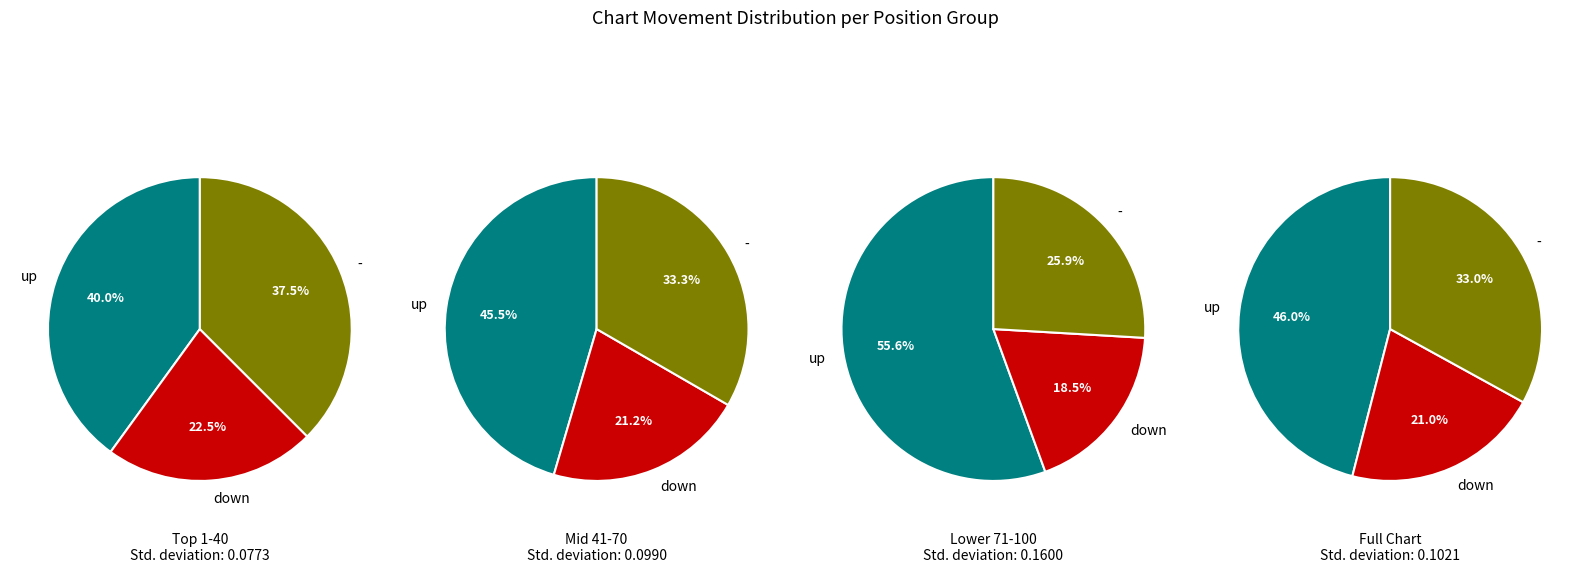

How many slices are in this pie chart?

3